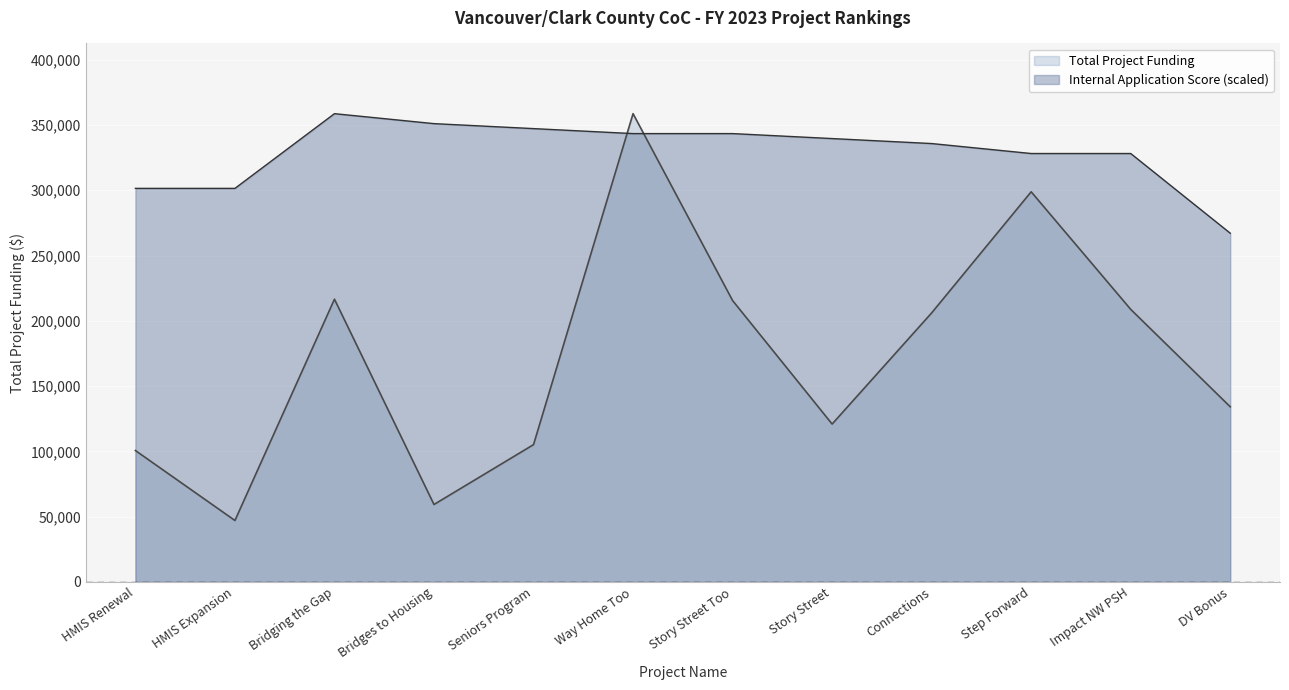

How many times do Internal Application Score and Total Project Funding cross each other?

2